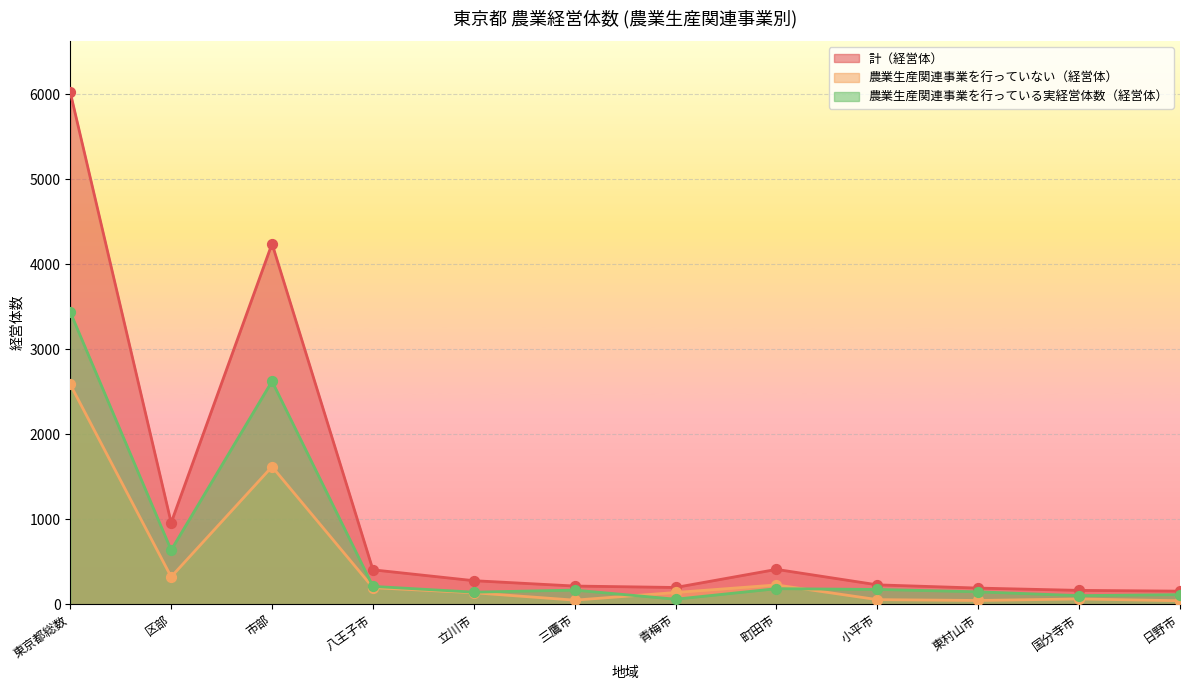

Which series has the largest Y range (max minus min)?

計（経営体）